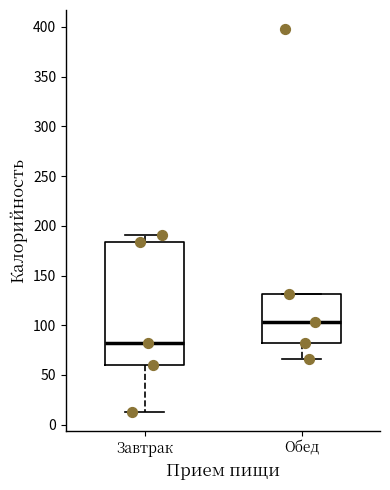

Which box is the tallest, from its lower edge to its upper edge?

Завтрак